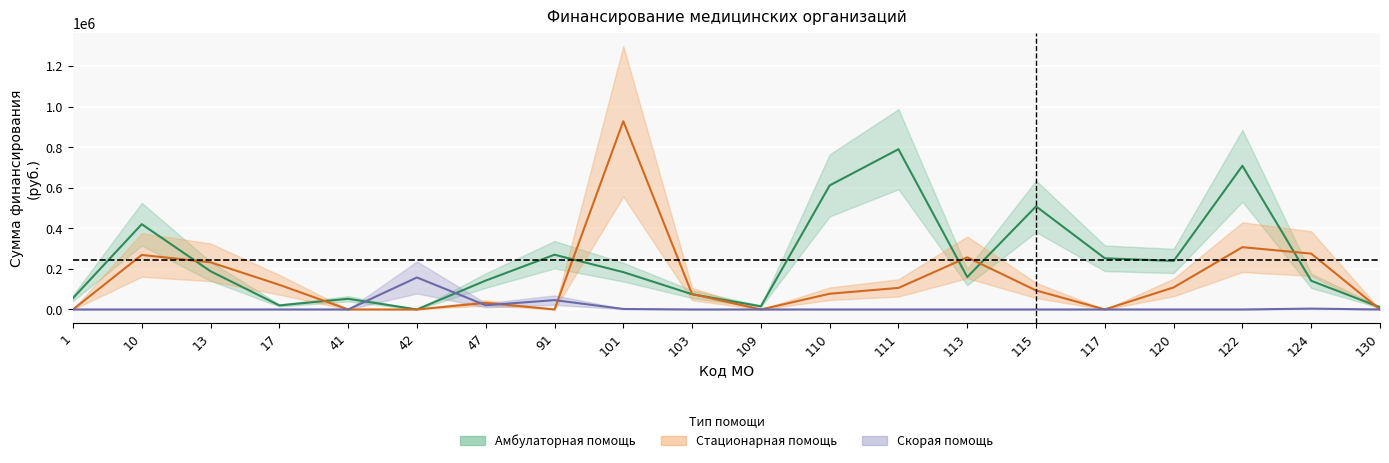

How many times do Амбулаторно-поликлиническая (посещения) and Стационарная (госпитал) cross each other?

8